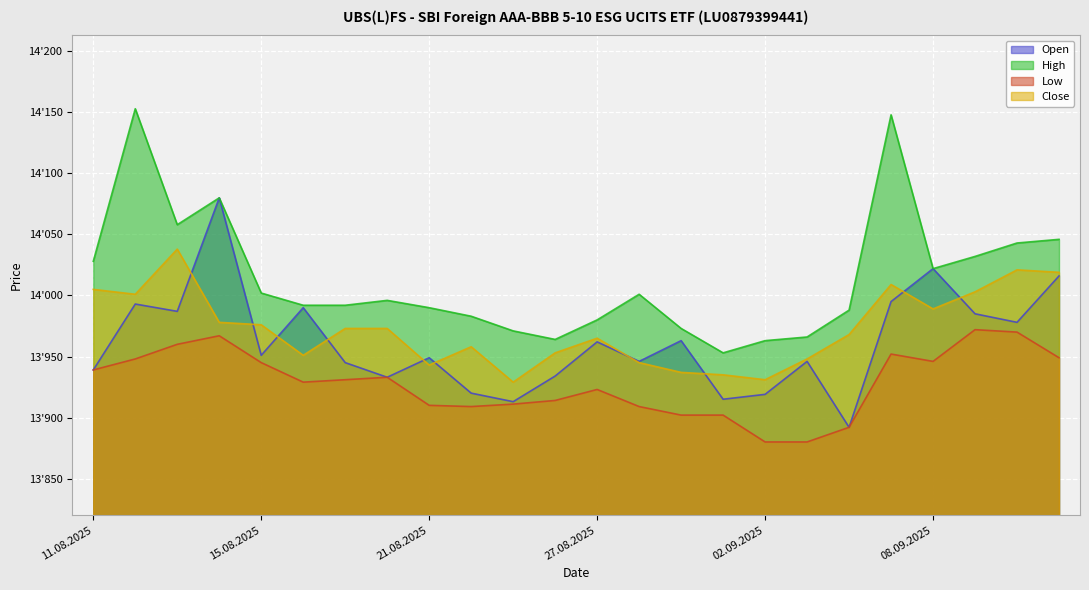

Is the value of Open at 27.08.2025 greater than the value of Low at 14.08.2025?

No